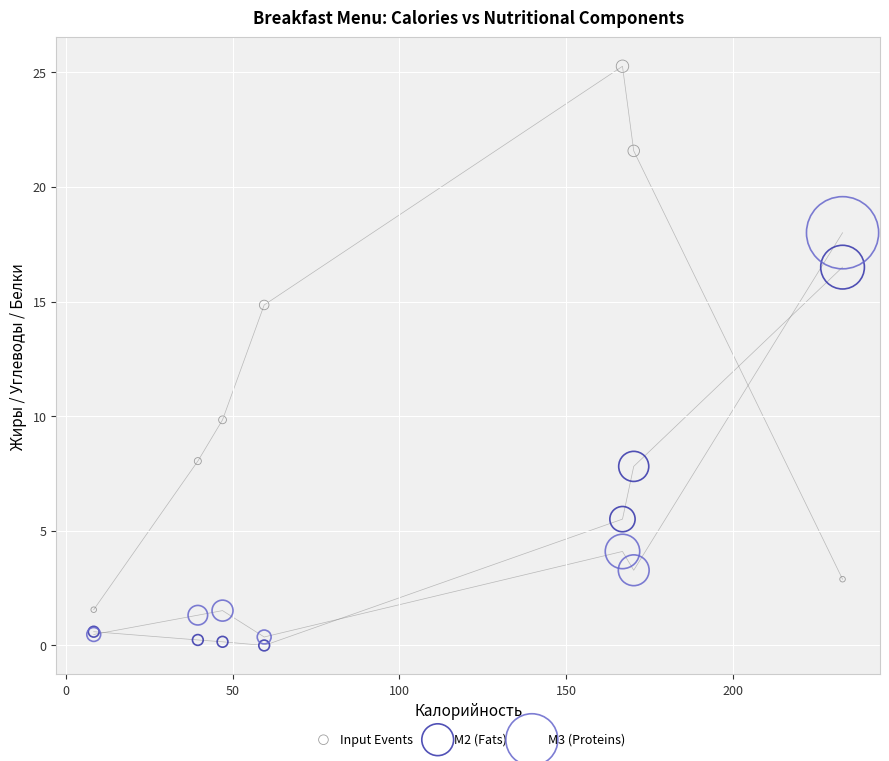

Which series has the widest spread of Y values?

Input Events